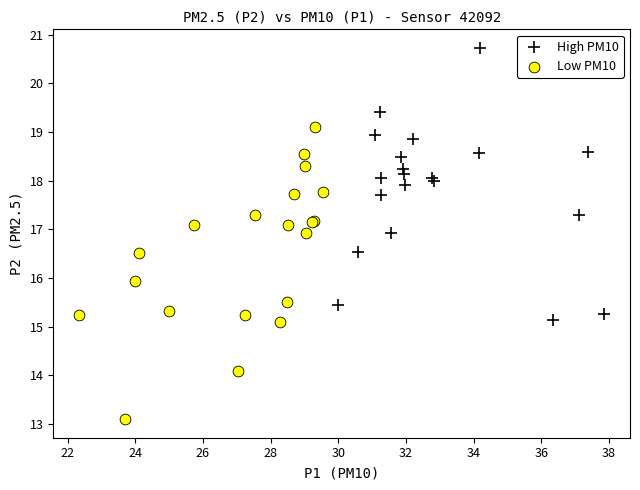

Which series reaches the minimum Y coordinate?

Low PM10